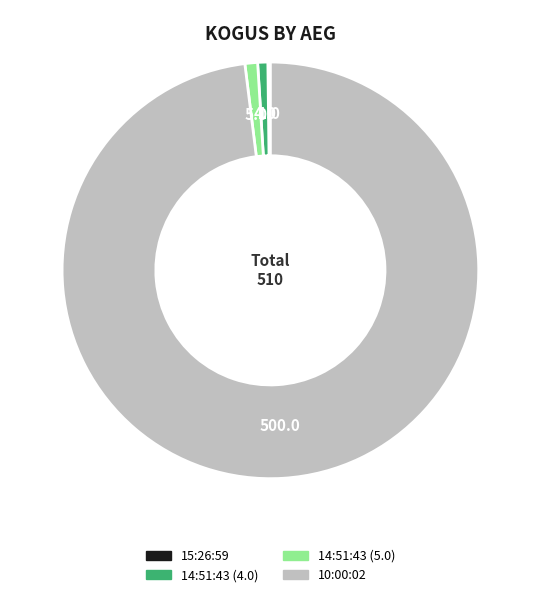

The 14:51:43 (4.0) slice represents 8% of the pie. True or false?

False